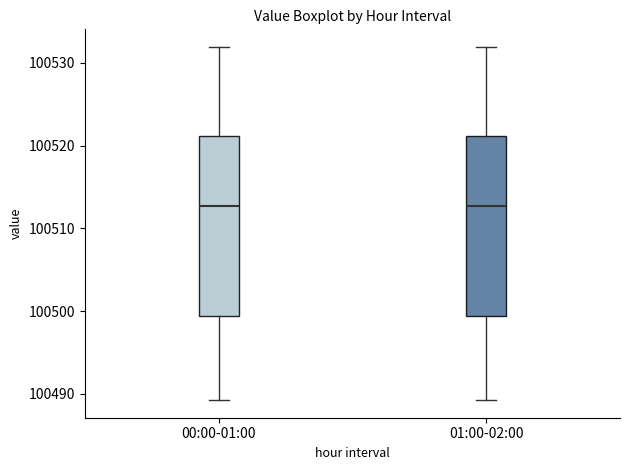

Reading left to right, transcribe this box plot: for each box, give where its median line is, the range the box spans, and where its two whiskers end, as read against the y-axis. The values are not printed on the chart, so give them approximately, as read against the axis.

00:00-01:00: median 100513, box 100499 to 100521, whiskers 100489 to 100532
01:00-02:00: median 100513, box 100499 to 100521, whiskers 100489 to 100532